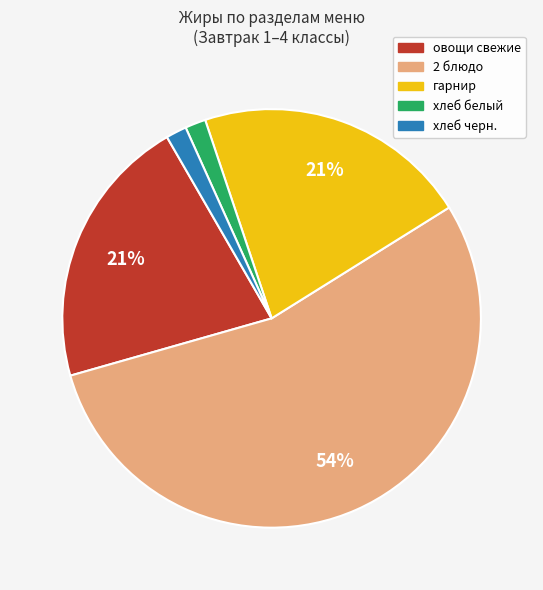

Is there a majority slice in this chart?

Yes